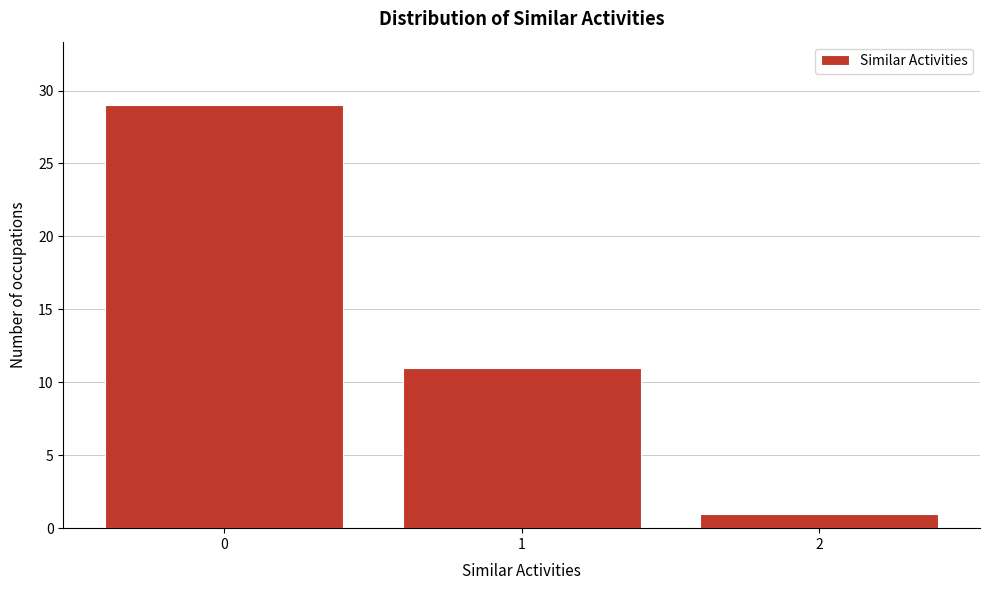

Reading left to right, transcribe all the data shown in this chart.

0=29	1=11	2=1